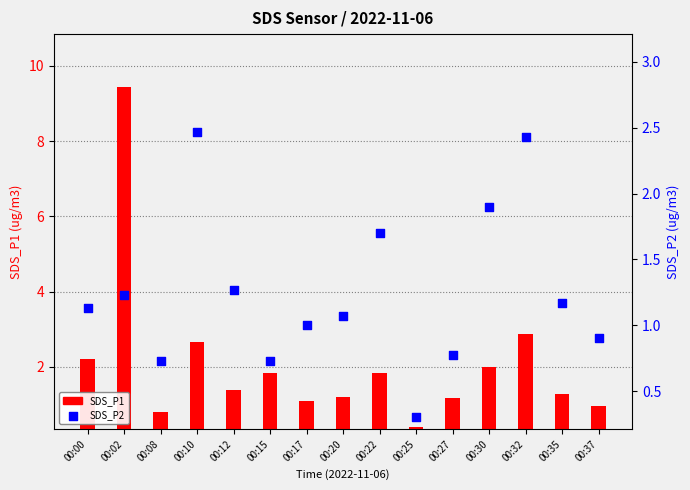

Which series contains the highest Y value?

SDS_P1